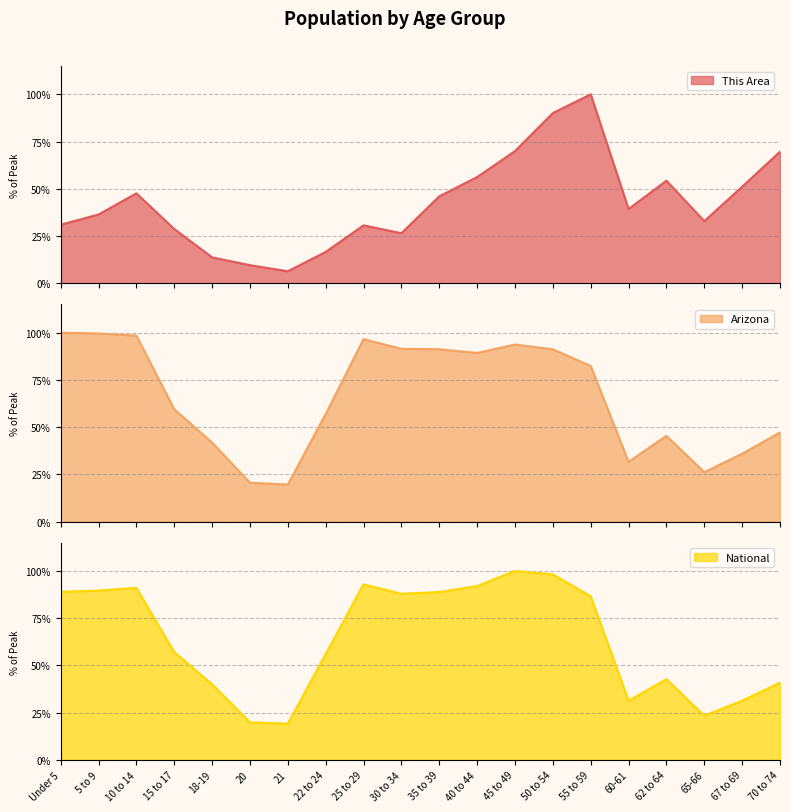

Which series ends up on top after the final intersection of Arizona and This Area?

This Area